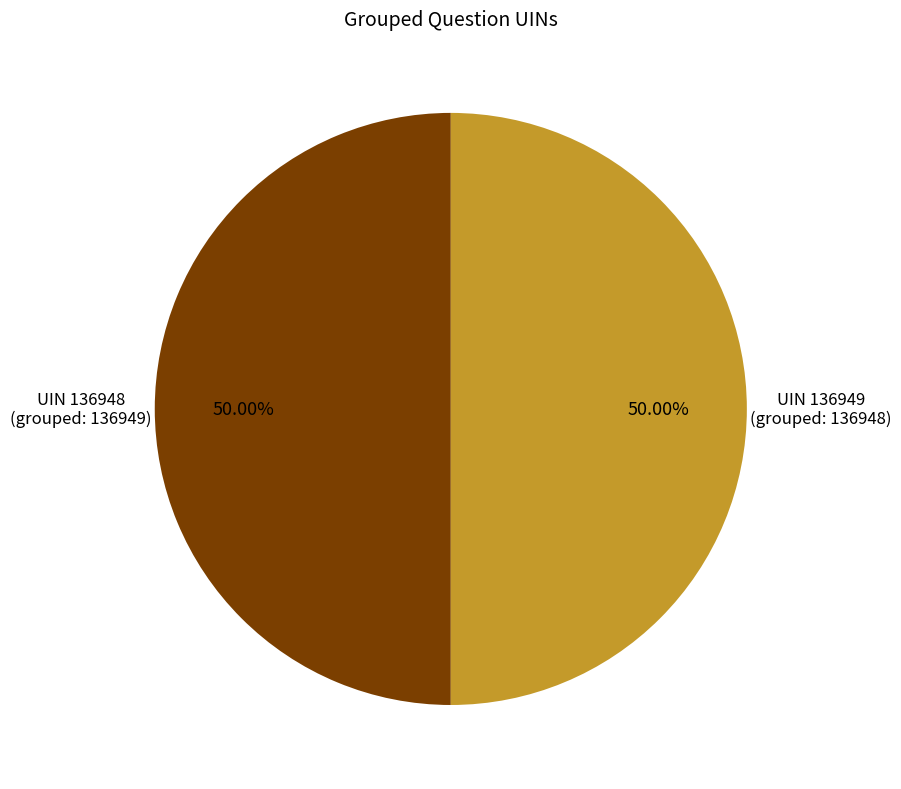

What is the largest slice in the pie chart?

136948